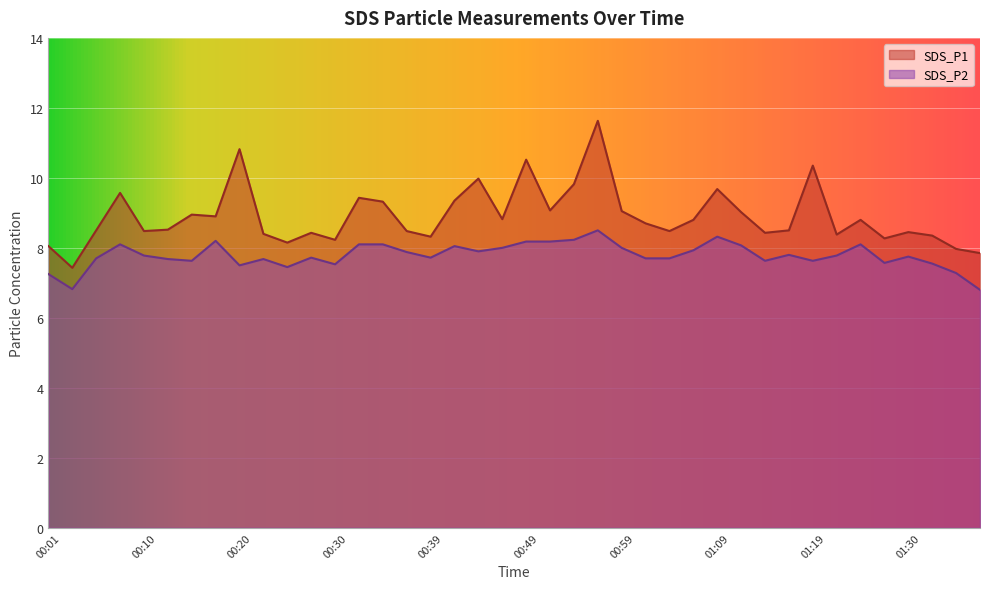

What is the sum of all SDS_P2 values?

311.5